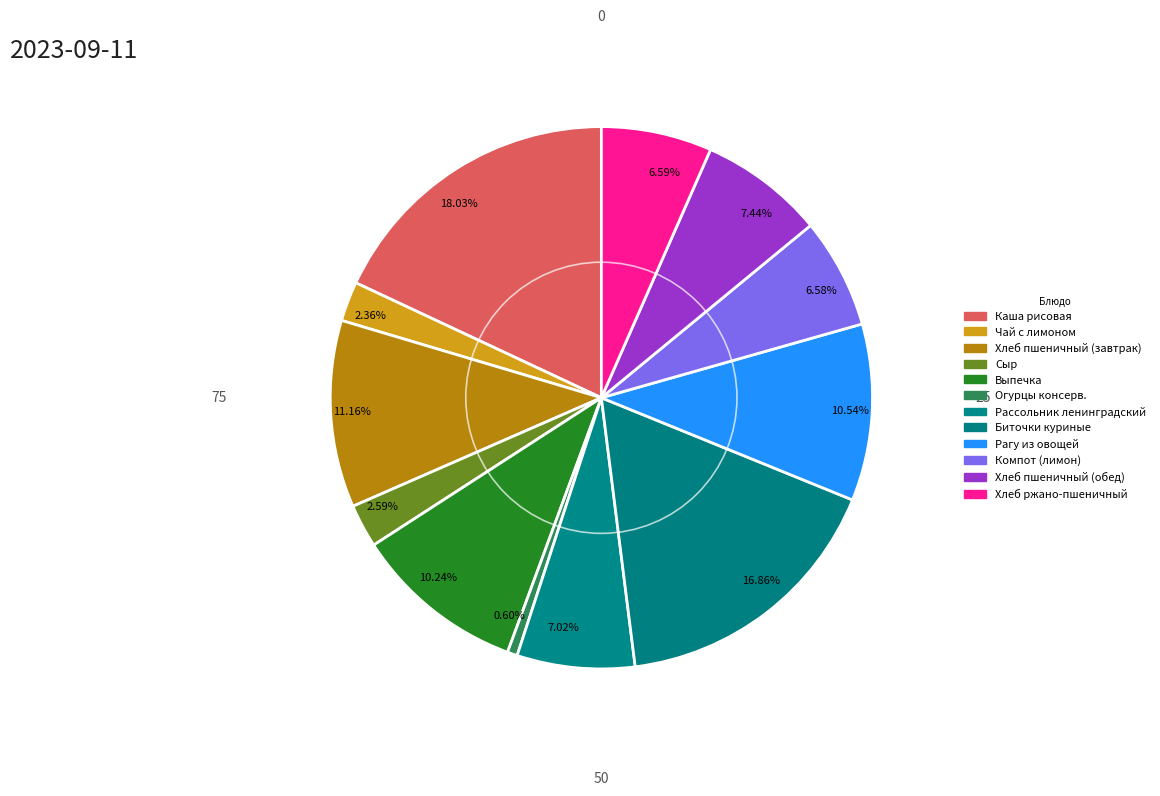

What is the smallest slice in the pie chart?

0.60%